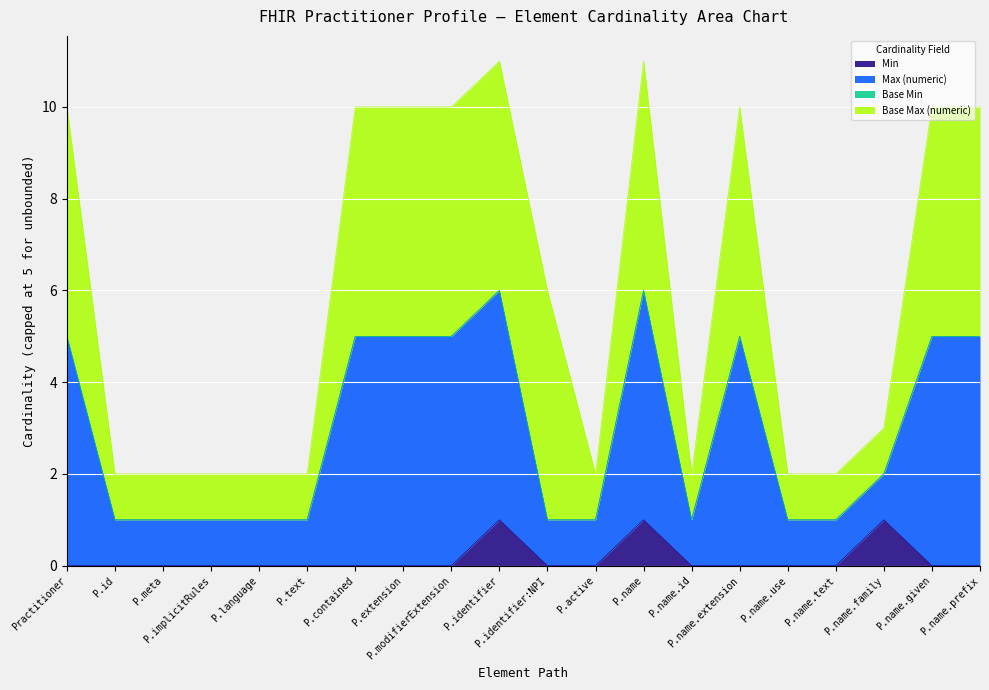

True or false: Min and Max (numeric) intersect in this chart.

False